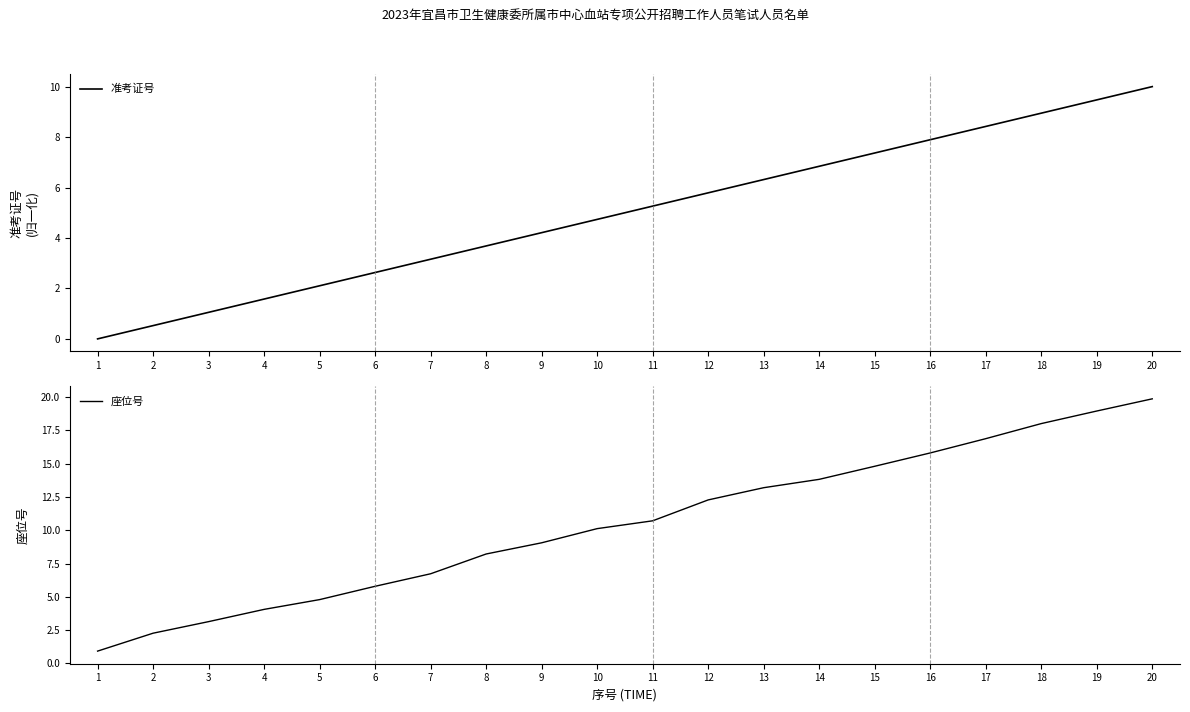

True or false: 准考证号 has more than 2 points higher than both neighbors.

False